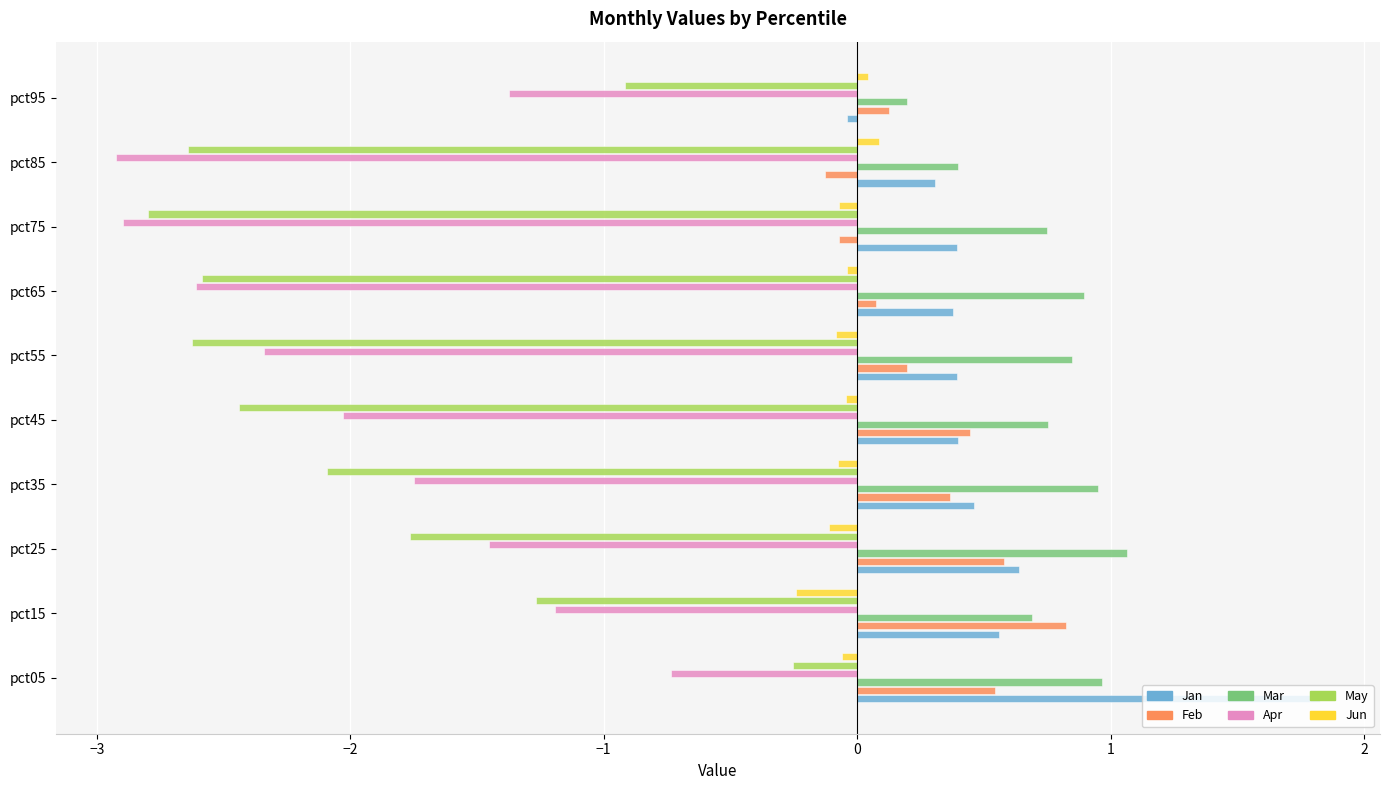

What is the greatest value displayed?

1.8